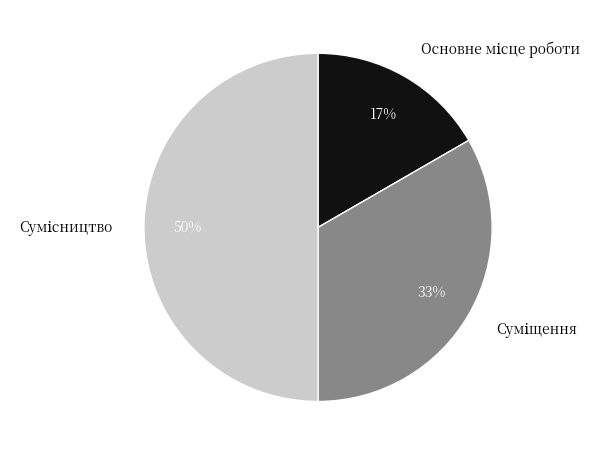

To the nearest percent, what is the difference between the largest and smallest slice percentages?

33%